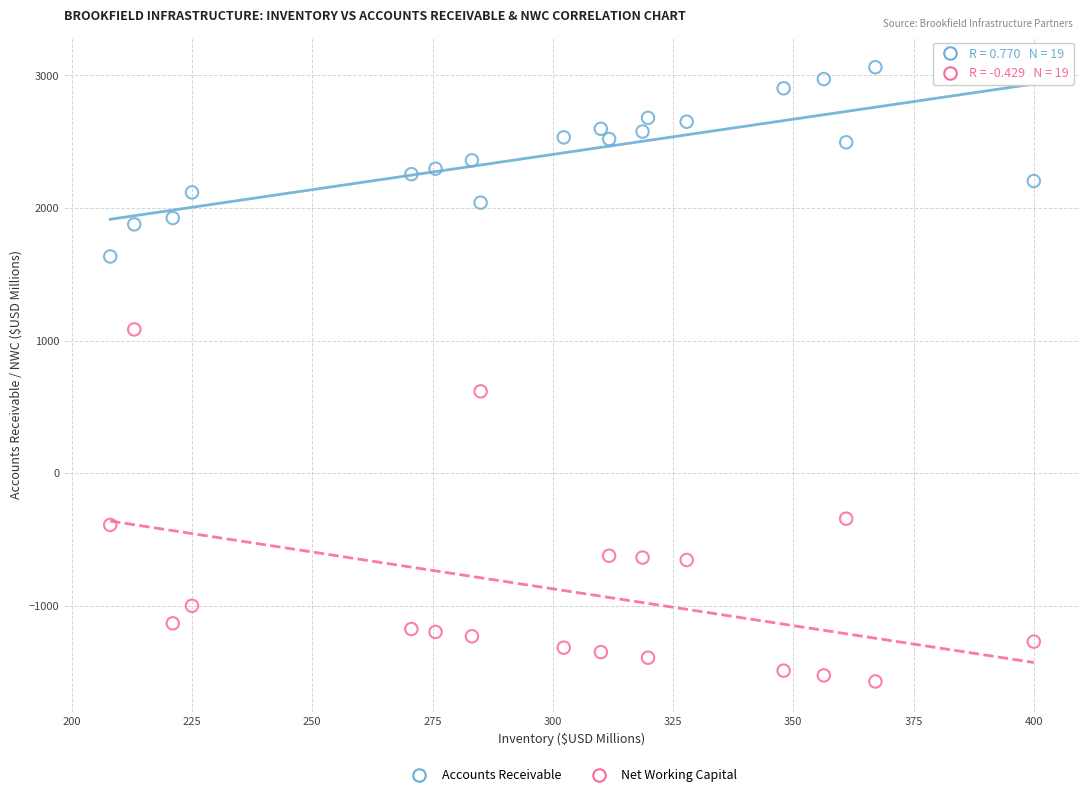

Which series contains the lowest Y value?

Net Working Capital